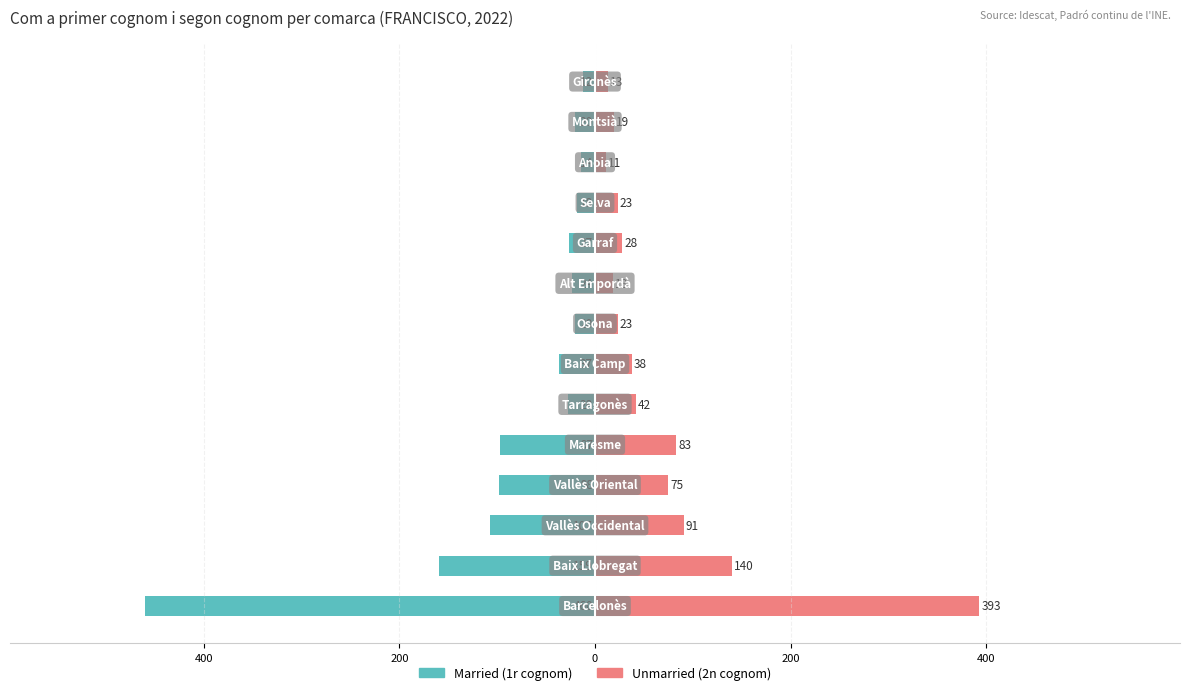

What is the minimum value shown in the chart?

-460